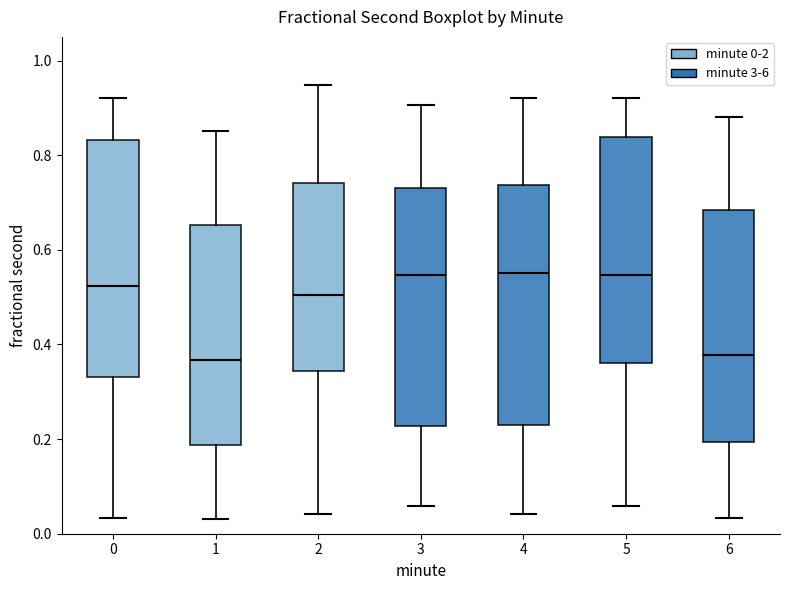

Reading left to right, transcribe this box plot: for each box, give where its median line is, the range the box spans, and where its two whiskers end, as read against the y-axis. The values are not printed on the chart, so give them approximately, as read against the axis.

0: median 0.52, box 0.34 to 0.84, whiskers 0.04 to 0.92
1: median 0.36, box 0.18 to 0.66, whiskers 0.04 to 0.86
2: median 0.50, box 0.34 to 0.74, whiskers 0.04 to 0.94
3: median 0.54, box 0.22 to 0.74, whiskers 0.06 to 0.90
4: median 0.56, box 0.22 to 0.74, whiskers 0.04 to 0.92
5: median 0.54, box 0.36 to 0.84, whiskers 0.06 to 0.92
6: median 0.38, box 0.20 to 0.68, whiskers 0.04 to 0.88